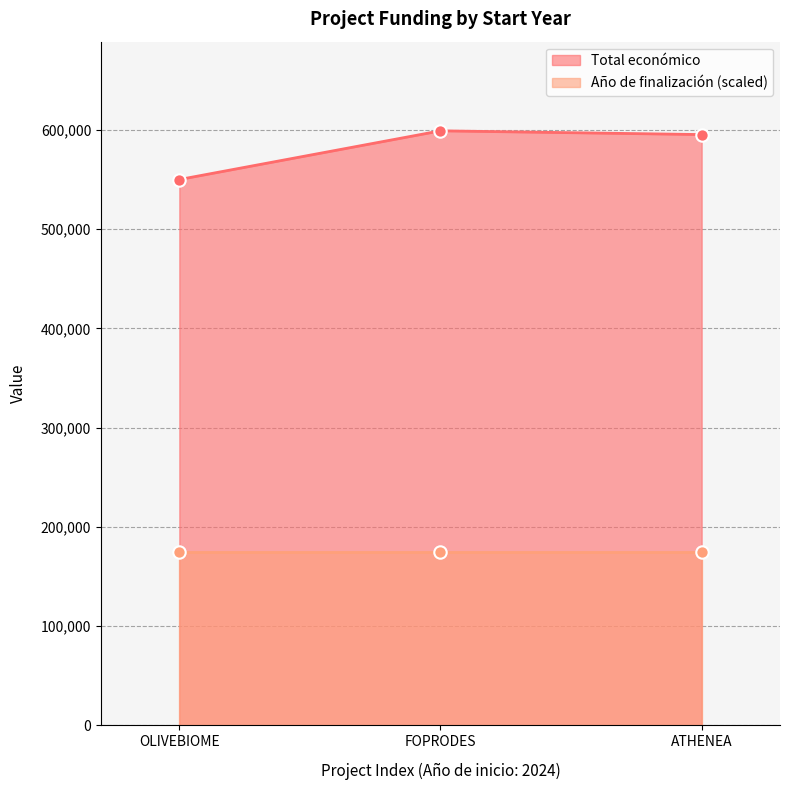

What is the change in value from FOPRODES to ATHENEA?

-3775